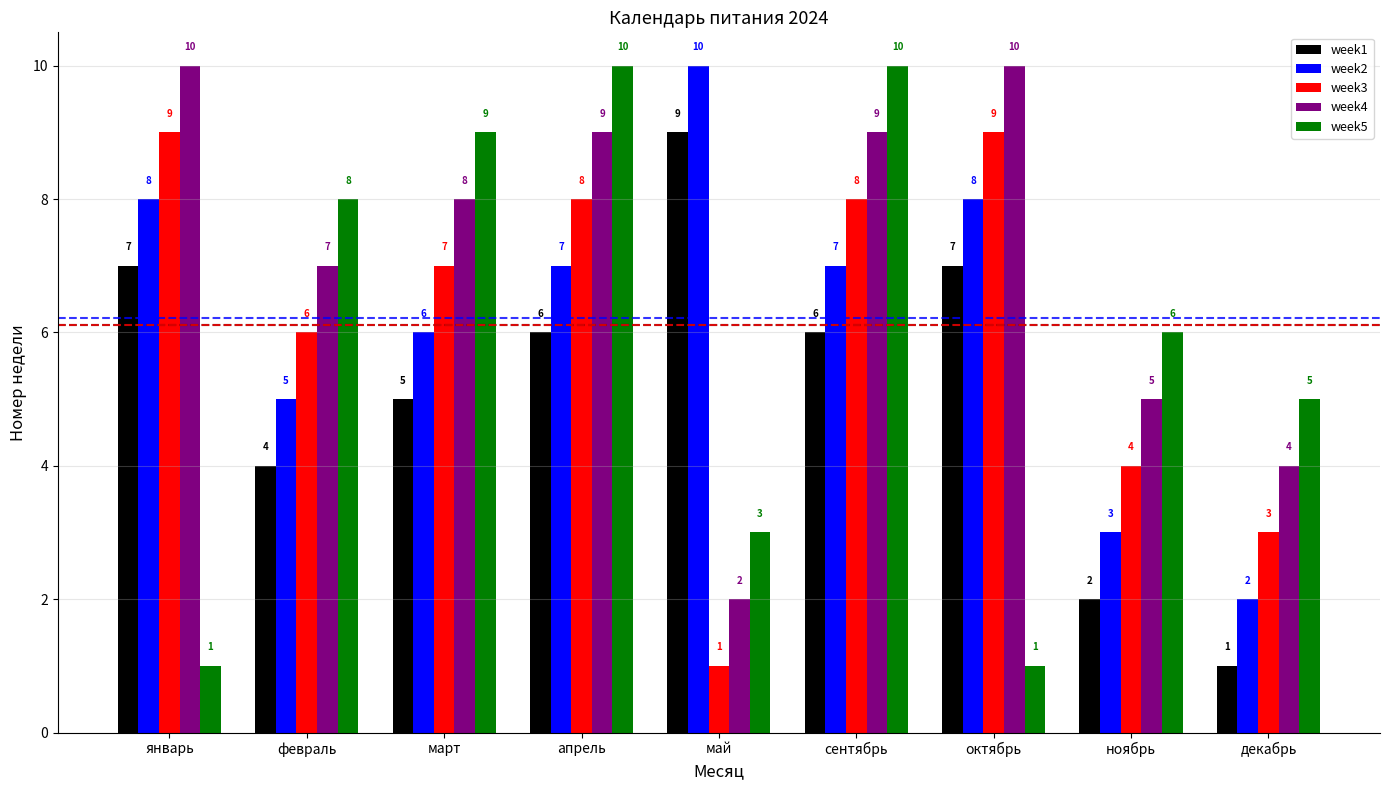

What is the sum of all week1 values?

47